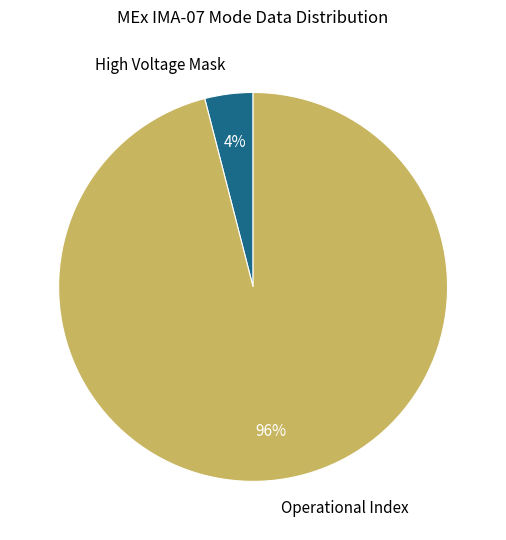

Is it true that Operational Index is 83% of the pie?

False